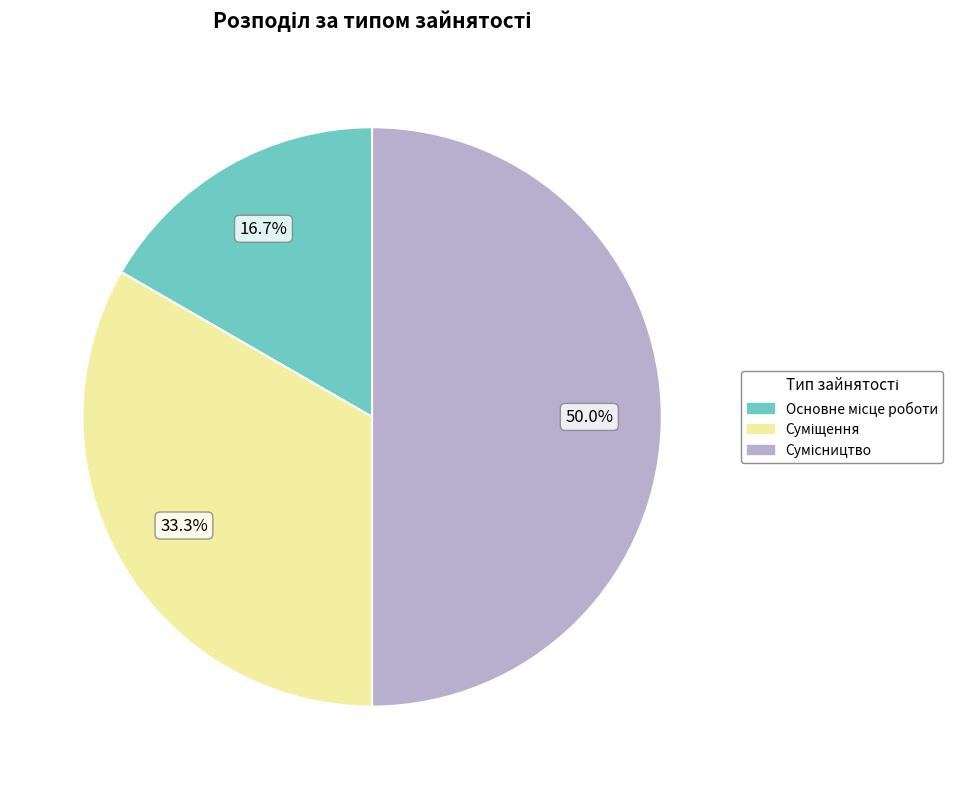

What percentage is the Суміщення slice, to the nearest percent?

33%